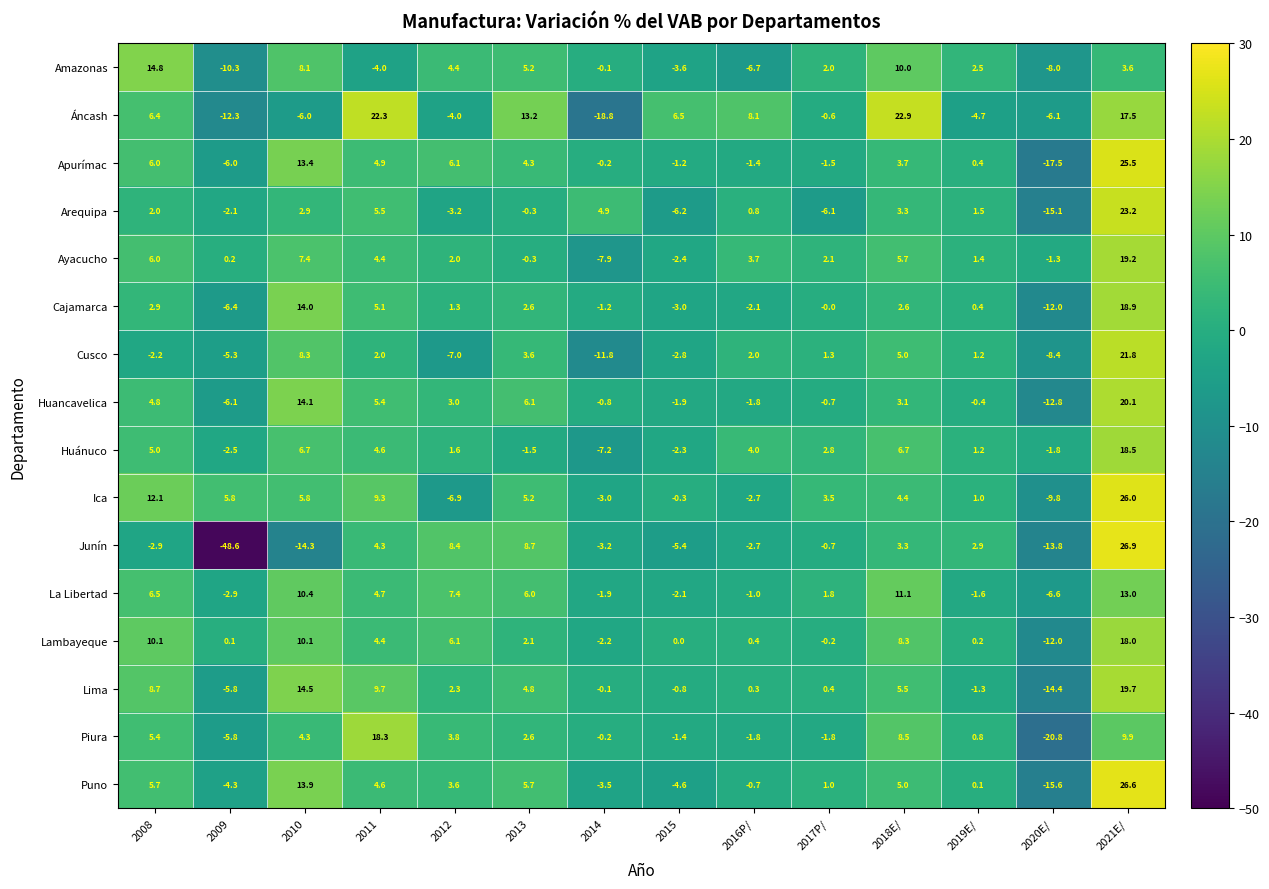

Rank the series by their maximum value, from lowest to highest.

La Libertad, Amazonas, Lambayeque, Piura, Huánuco, Cajamarca, Ayacucho, Lima, Huancavelica, Cusco, Áncash, Arequipa, Apurímac, Ica, Puno, Junín